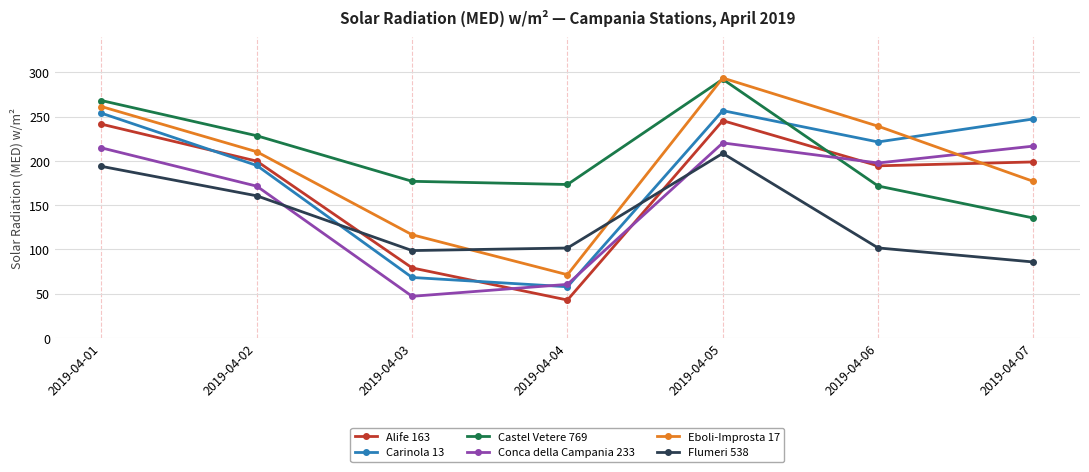

What is the maximum value shown in the chart?

293.7